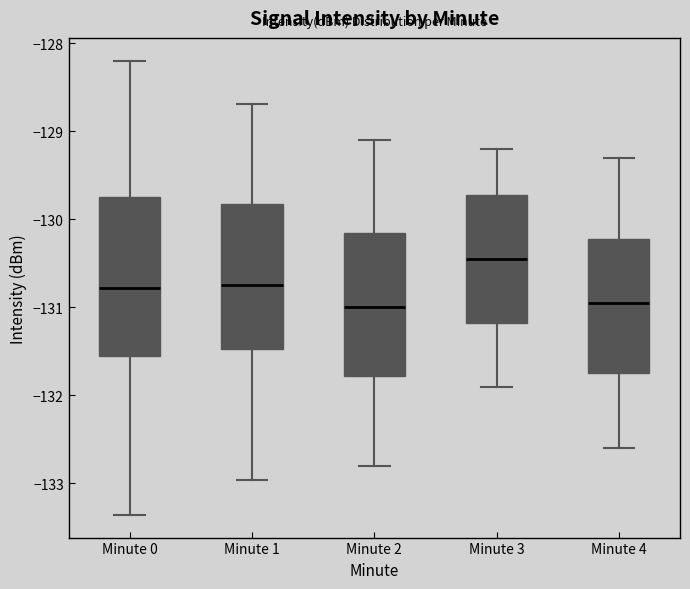

Reading left to right, transcribe this box plot: for each box, give where its median line is, the range the box spans, and where its two whiskers end, as read against the y-axis. The values are not printed on the chart, so give them approximately, as read against the axis.

Minute 0: median -130.8, box -131.5 to -129.7, whiskers -133.4 to -128.2
Minute 1: median -130.7, box -131.5 to -129.8, whiskers -133.0 to -128.7
Minute 2: median -131.0, box -131.8 to -130.1, whiskers -132.8 to -129.1
Minute 3: median -130.4, box -131.2 to -129.7, whiskers -131.9 to -129.2
Minute 4: median -130.9, box -131.7 to -130.2, whiskers -132.6 to -129.3